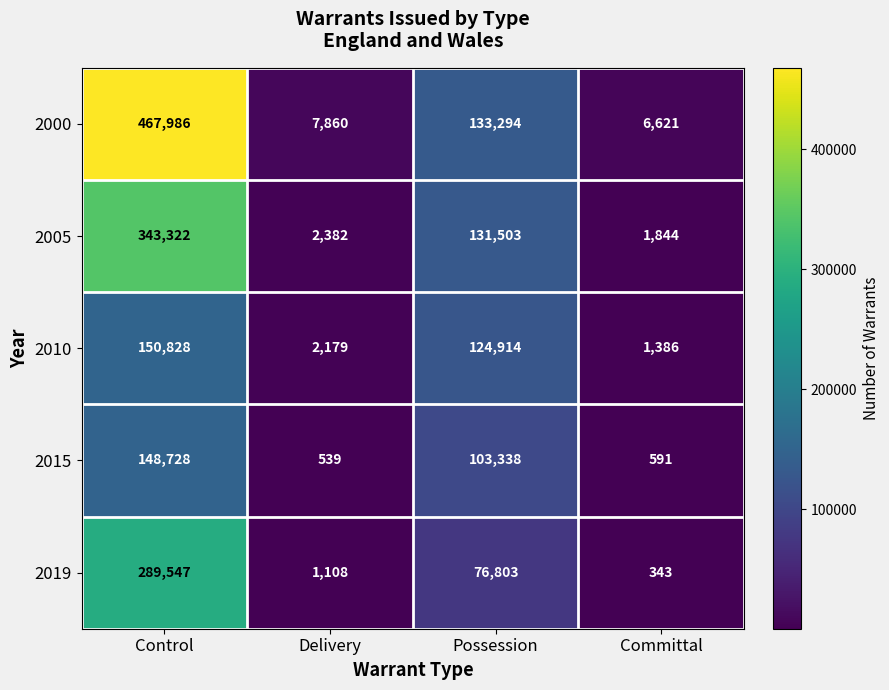

Which label corresponds to the largest value in the chart?

Control